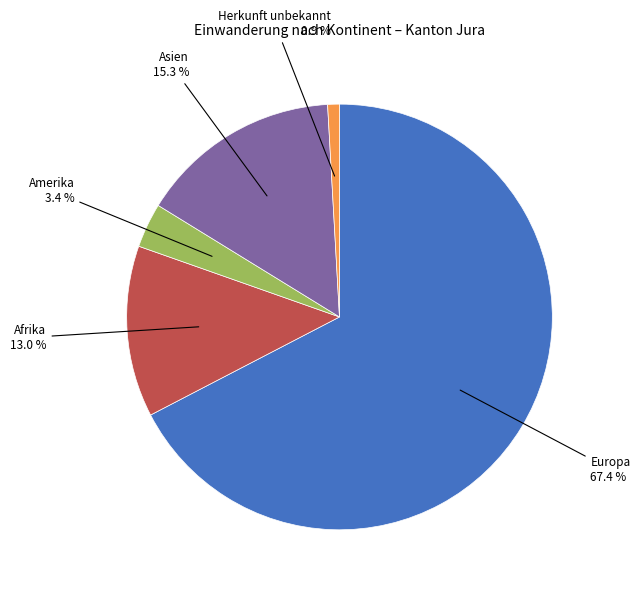

What is the majority slice?

Europa